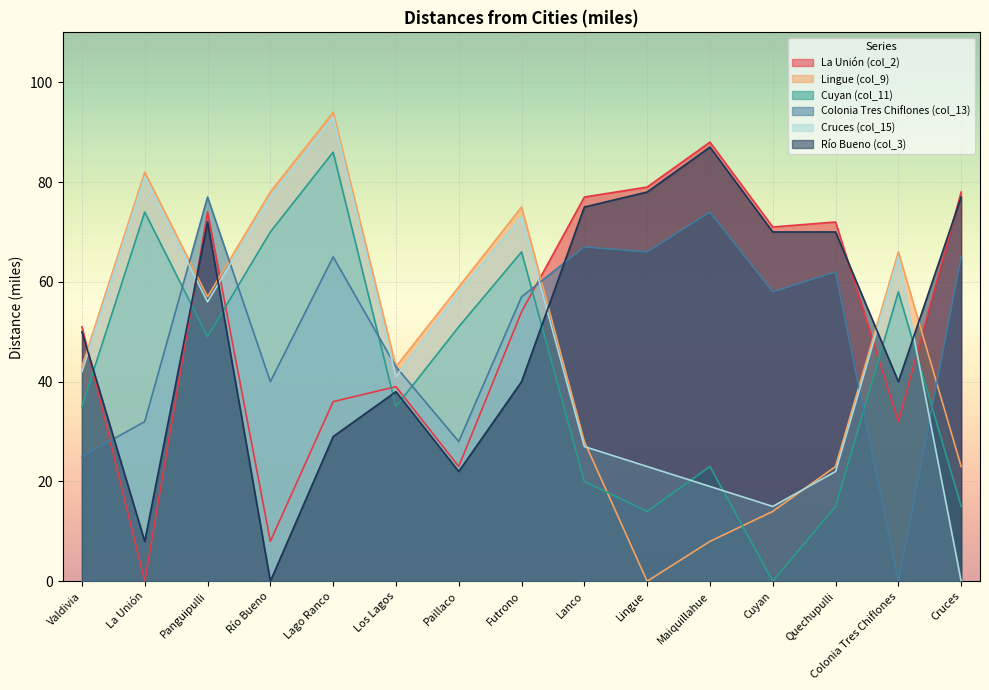

Between which two adjacent categories do Cuyan (col_11) and Lingue (col_9) first intersect?

Lanco and Lingue